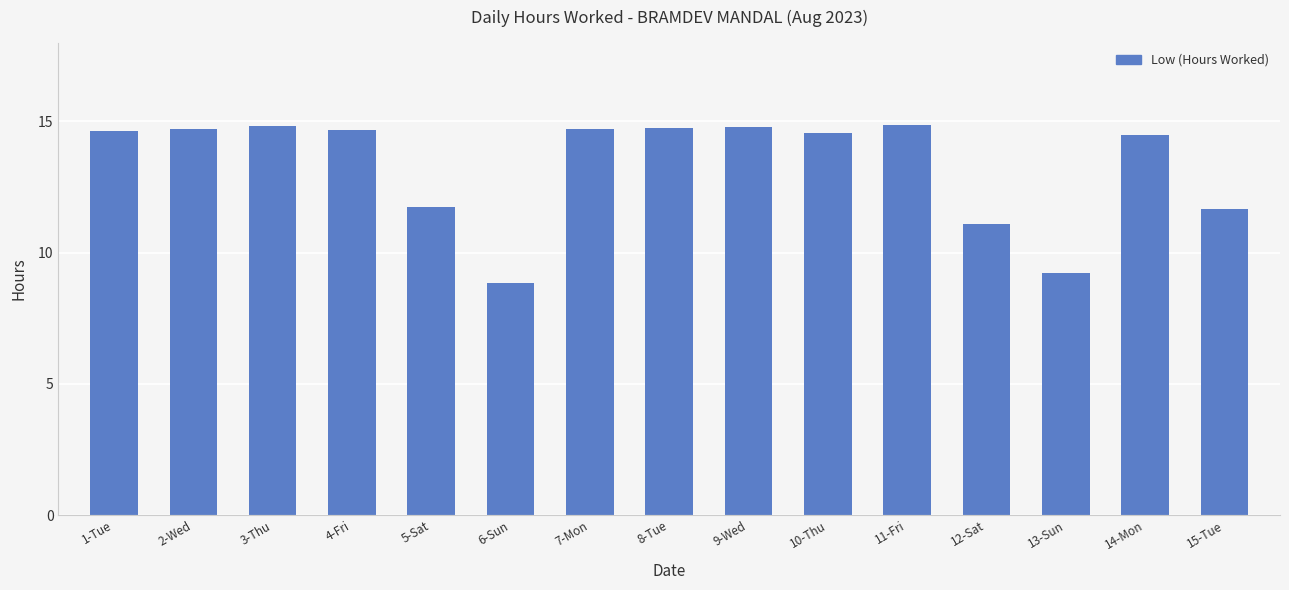

What is the difference between the maximum and second lowest values?

5.6